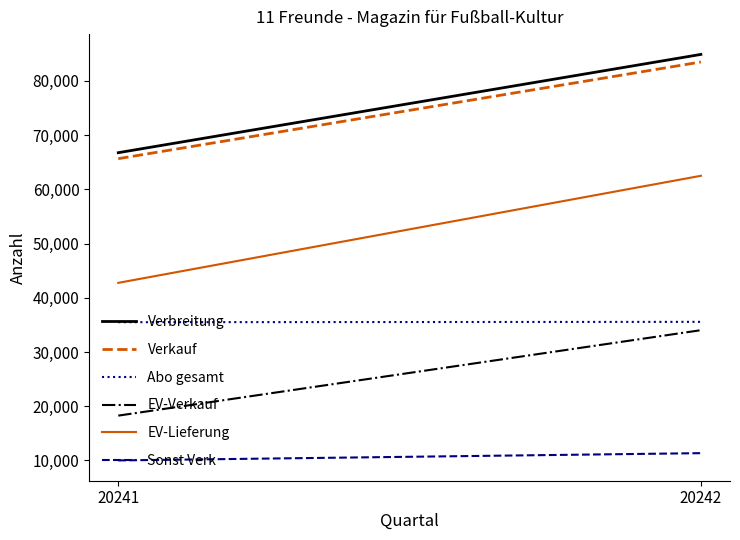

Between 20241 and 20242, which series saw the biggest shift?

EV-Lieferung